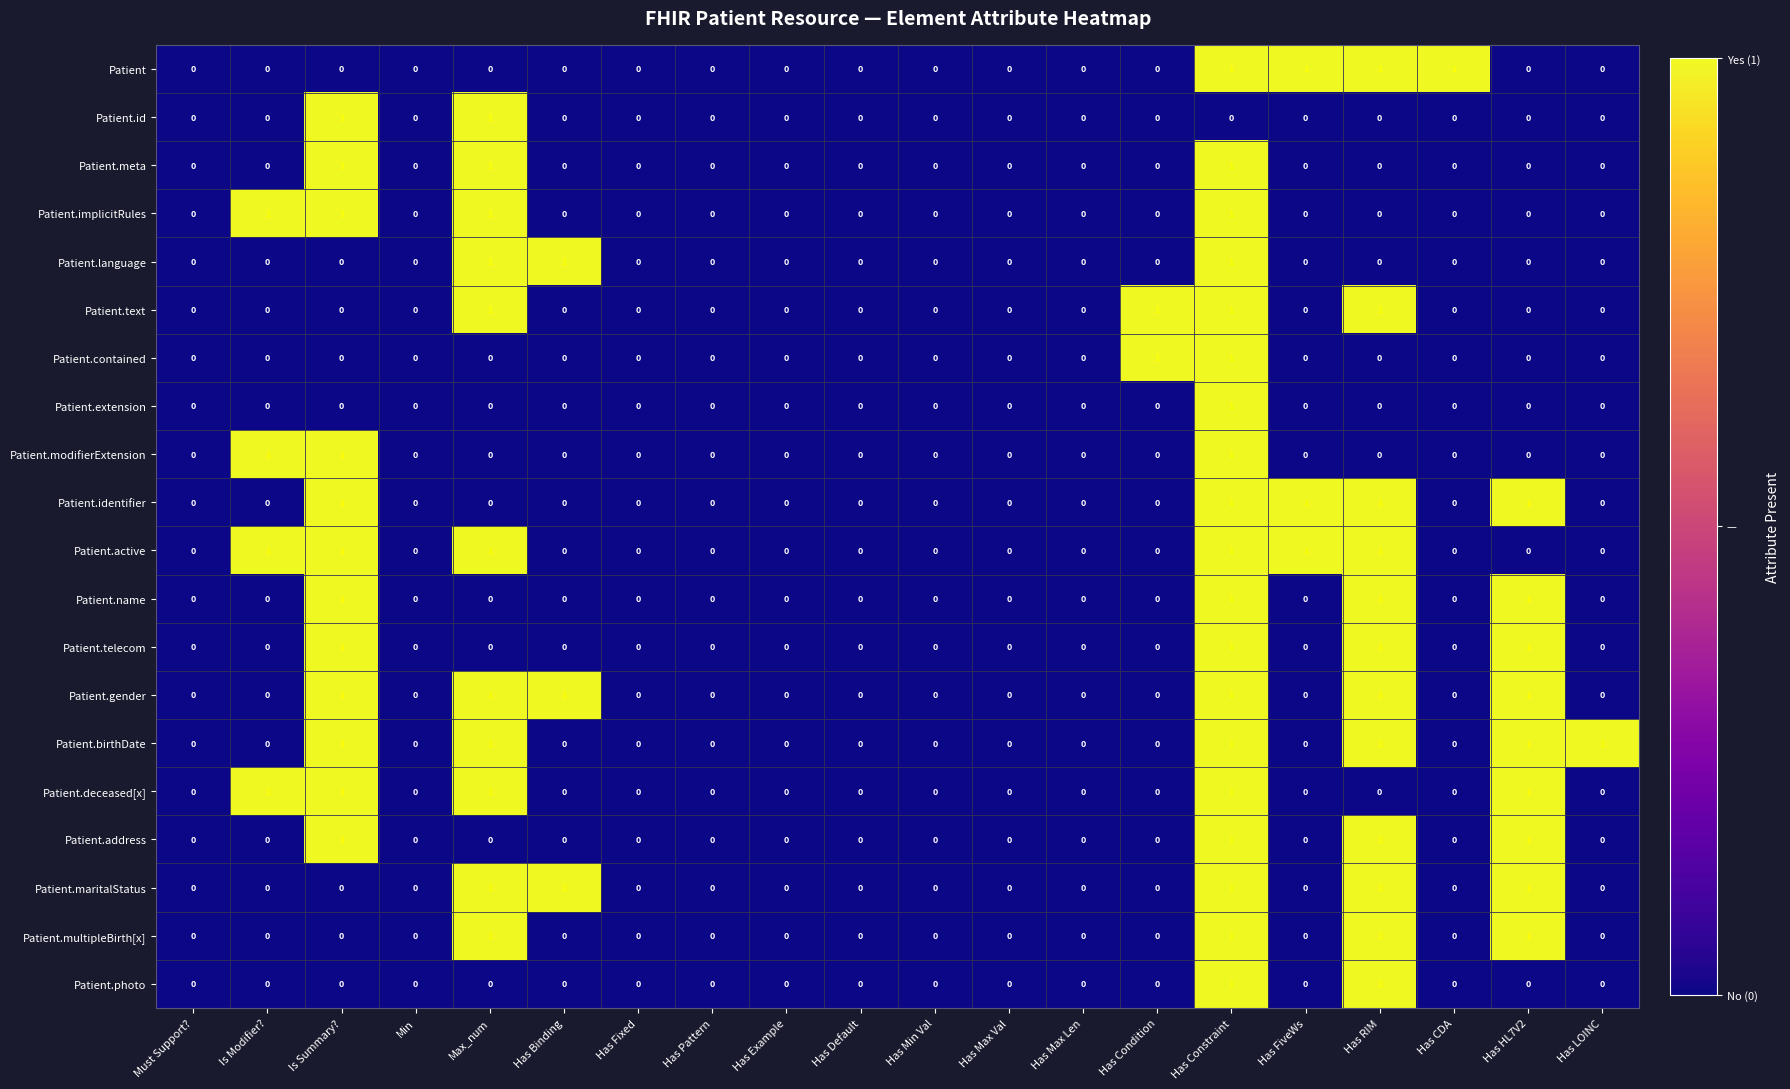

At which category is the sum across all series the highest?

Has Constraint